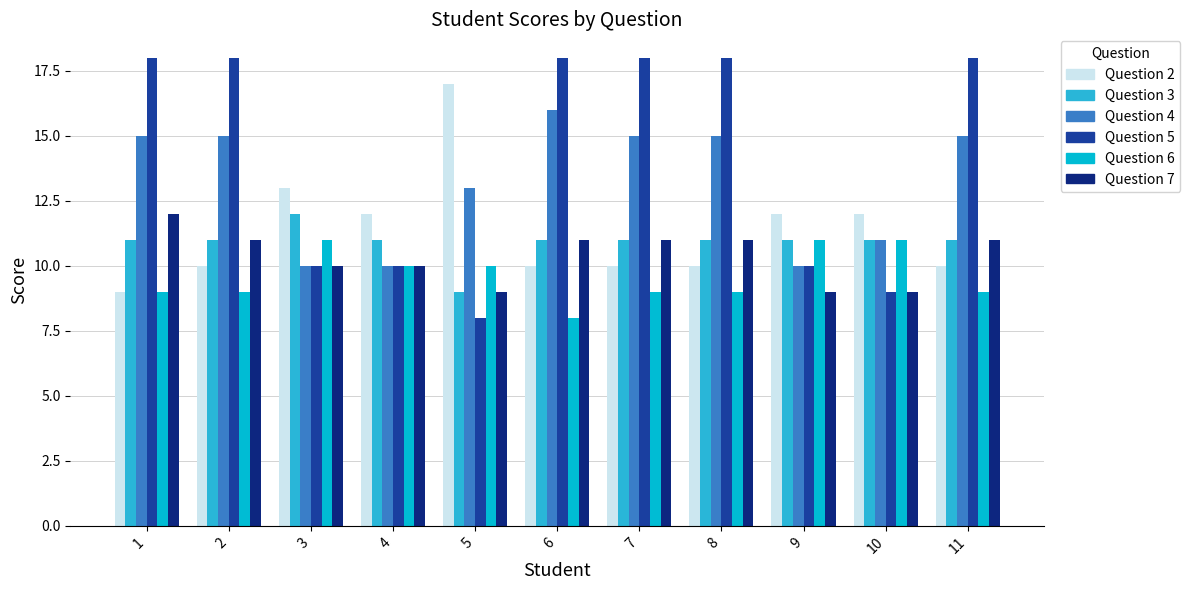

How many bars are there in each group?

6